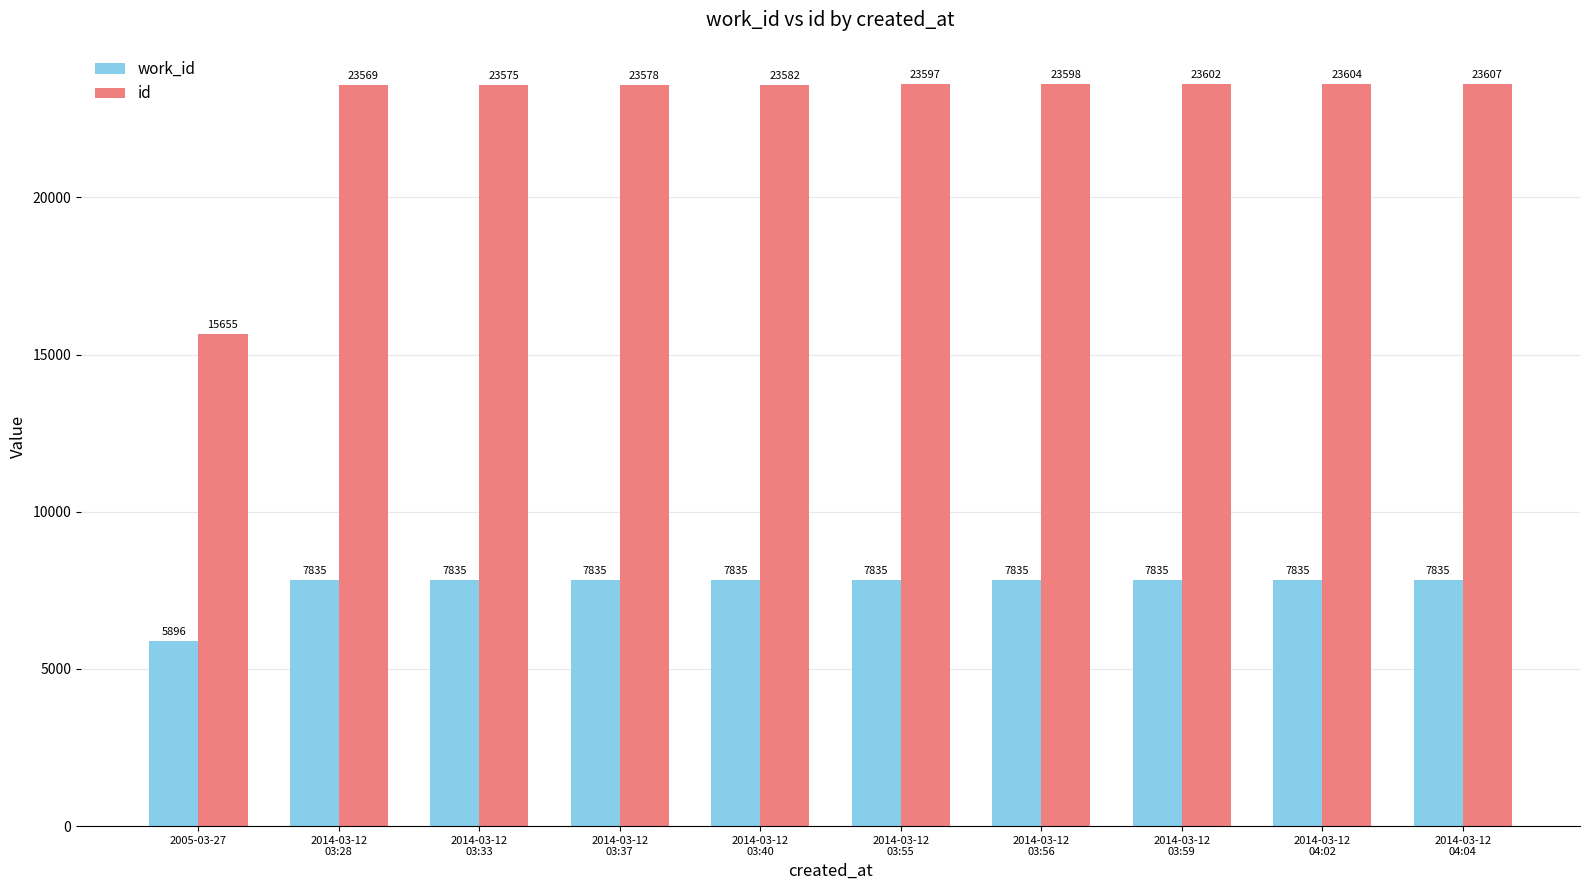

How many groups of bars are there?

10